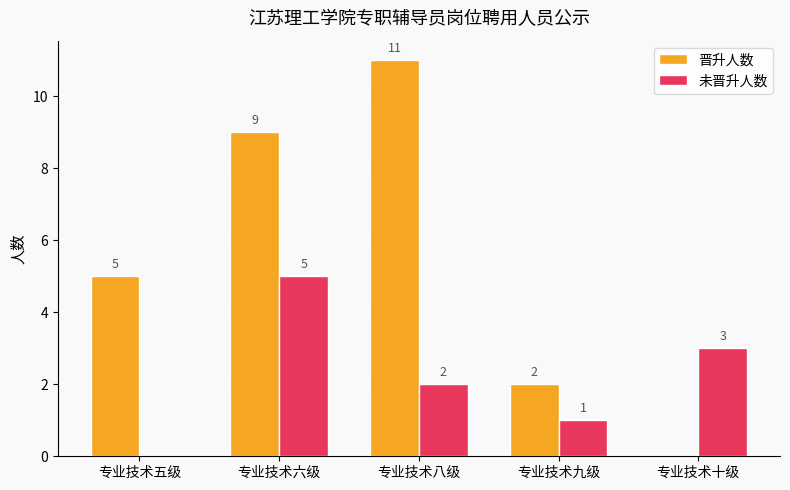

How many data points does each series have?

5